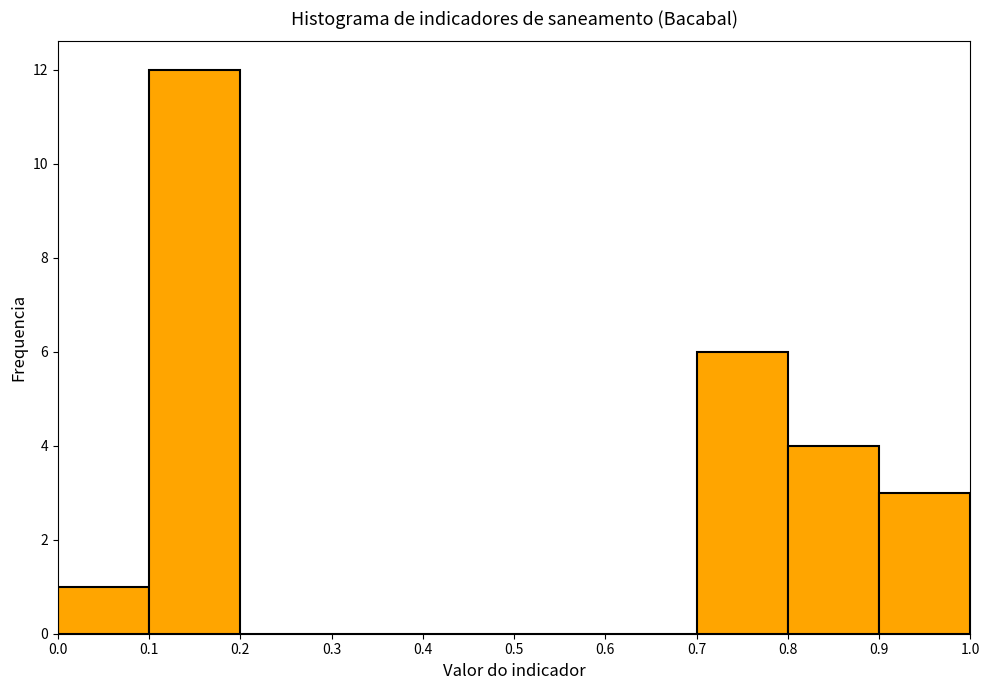

Reading left to right, list every bar in this chart as the range it spans on the x-axis followed by its height. The values are not printed on the chart, so give them approximately, as read against the axis.

0.0 to 0.1: 1
0.1 to 0.2: 12
0.2 to 0.3: 0
0.3 to 0.4: 0
0.4 to 0.5: 0
0.5 to 0.6: 0
0.6 to 0.7: 0
0.7 to 0.8: 6
0.8 to 0.9: 4
0.9 to 1.0: 3